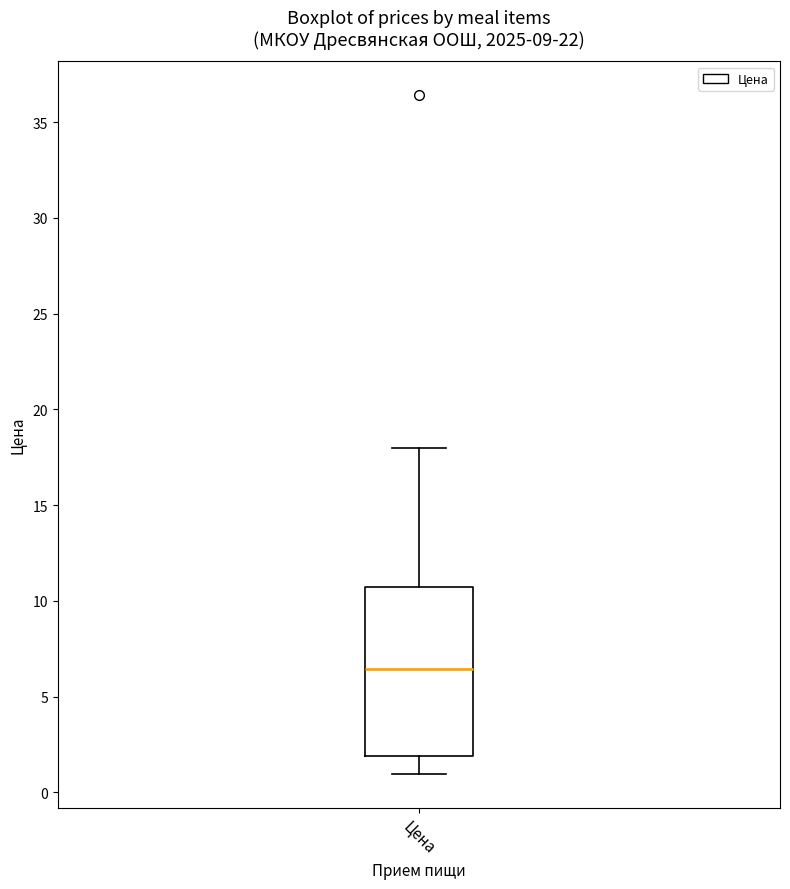

Read this box plot against the y-axis: the position of the median line, the range covered by the box, and the ends of both whiskers. The values are not printed on the chart, so give them approximately, as read against the axis.

median 6.5, box 2.0 to 10.5, whiskers 1.0 to 18.0